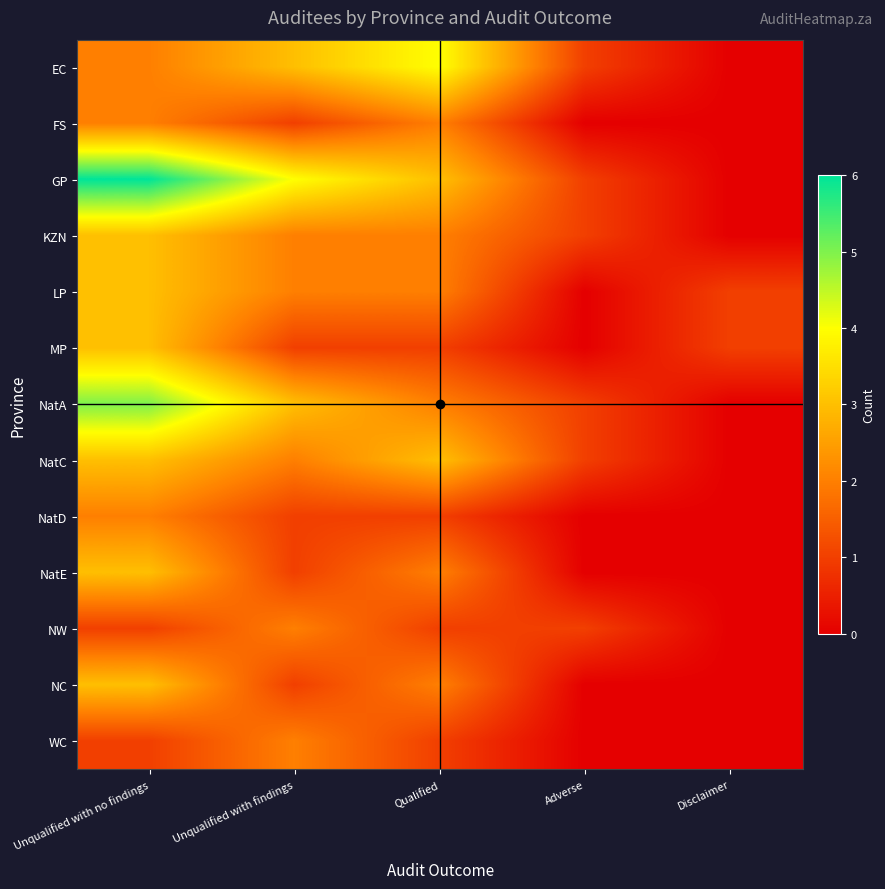

Reading left to right, what are all the values shown in this chart?

EC: Unqualified with no findings=2	Unqualified with findings=3	Qualified=4	Adverse=1	Disclaimer=0
FS: Unqualified with no findings=2	Unqualified with findings=1	Qualified=2	Adverse=0	Disclaimer=0
GP: Unqualified with no findings=6	Unqualified with findings=4	Qualified=3	Adverse=1	Disclaimer=0
KZN: Unqualified with no findings=3	Unqualified with findings=2	Qualified=2	Adverse=1	Disclaimer=0
LP: Unqualified with no findings=3	Unqualified with findings=2	Qualified=2	Adverse=0	Disclaimer=1
MP: Unqualified with no findings=3	Unqualified with findings=1	Qualified=1	Adverse=0	Disclaimer=1
NatA: Unqualified with no findings=5	Unqualified with findings=3	Qualified=2	Adverse=1	Disclaimer=0
NatC: Unqualified with no findings=3	Unqualified with findings=2	Qualified=3	Adverse=1	Disclaimer=0
NatD: Unqualified with no findings=2	Unqualified with findings=1	Qualified=1	Adverse=0	Disclaimer=0
NatE: Unqualified with no findings=3	Unqualified with findings=1	Qualified=2	Adverse=0	Disclaimer=0
NW: Unqualified with no findings=1	Unqualified with findings=2	Qualified=1	Adverse=1	Disclaimer=0
NC: Unqualified with no findings=3	Unqualified with findings=1	Qualified=2	Adverse=0	Disclaimer=0
WC: Unqualified with no findings=1	Unqualified with findings=2	Qualified=1	Adverse=0	Disclaimer=0